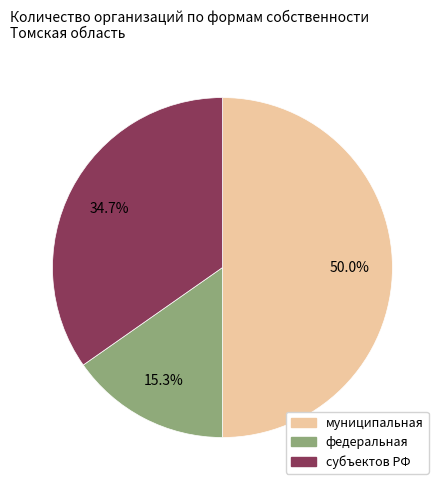

Between субъектов РФ and муниципальная, which is larger?

муниципальная